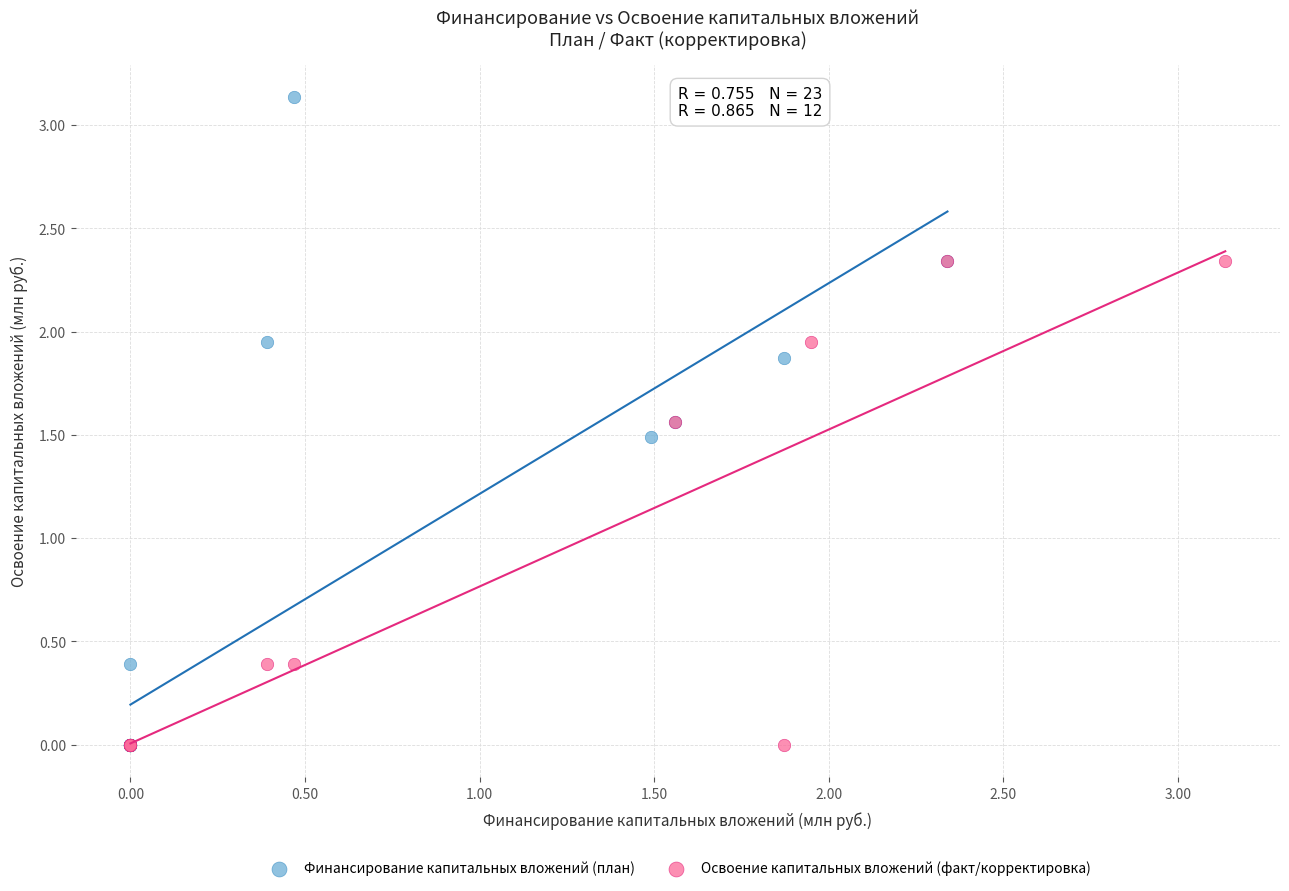

Which series contains the highest Y value?

Финансирование капитальных вложений (план)